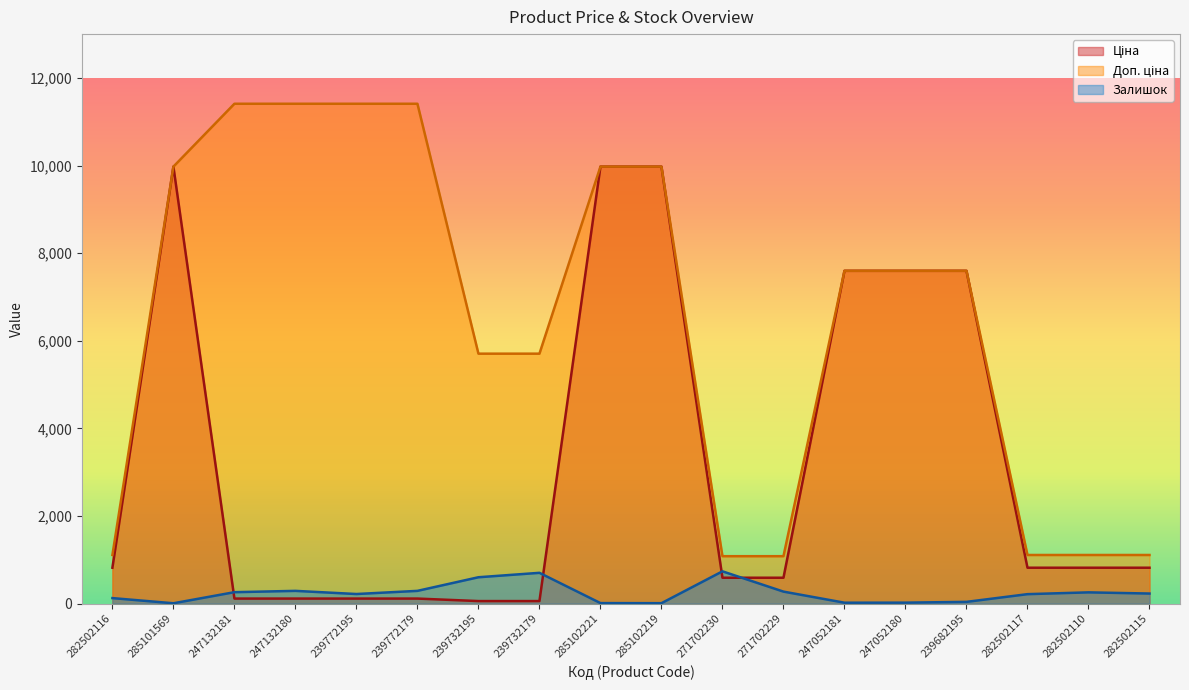

Is the value of Доп. ціна at 285101569 greater than the value of Ціна at 285102219?

No